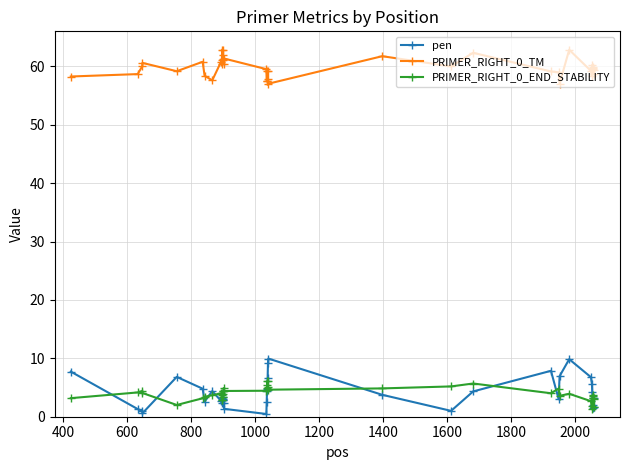

Does the chart have visible grid lines?

Yes